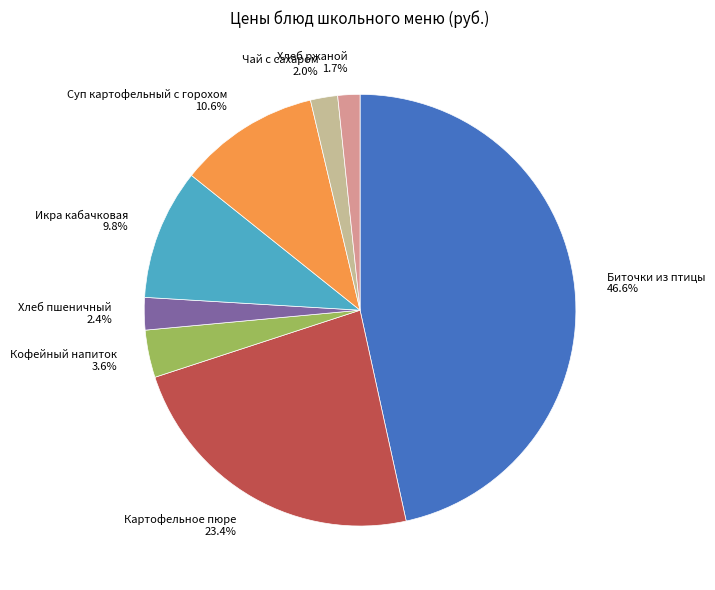

How much of the chart is everything except Хлеб ржаной?

98.3%